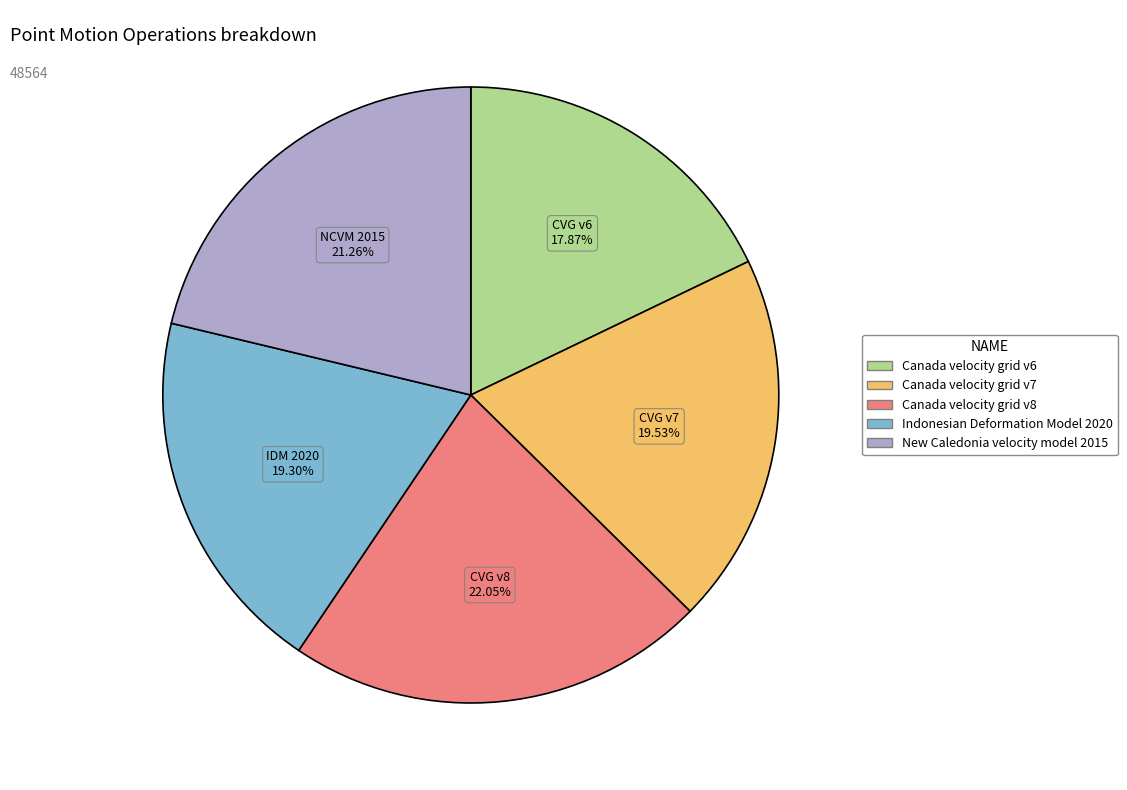

What percentage is NOT represented by Canada velocity grid v6?

82.1%